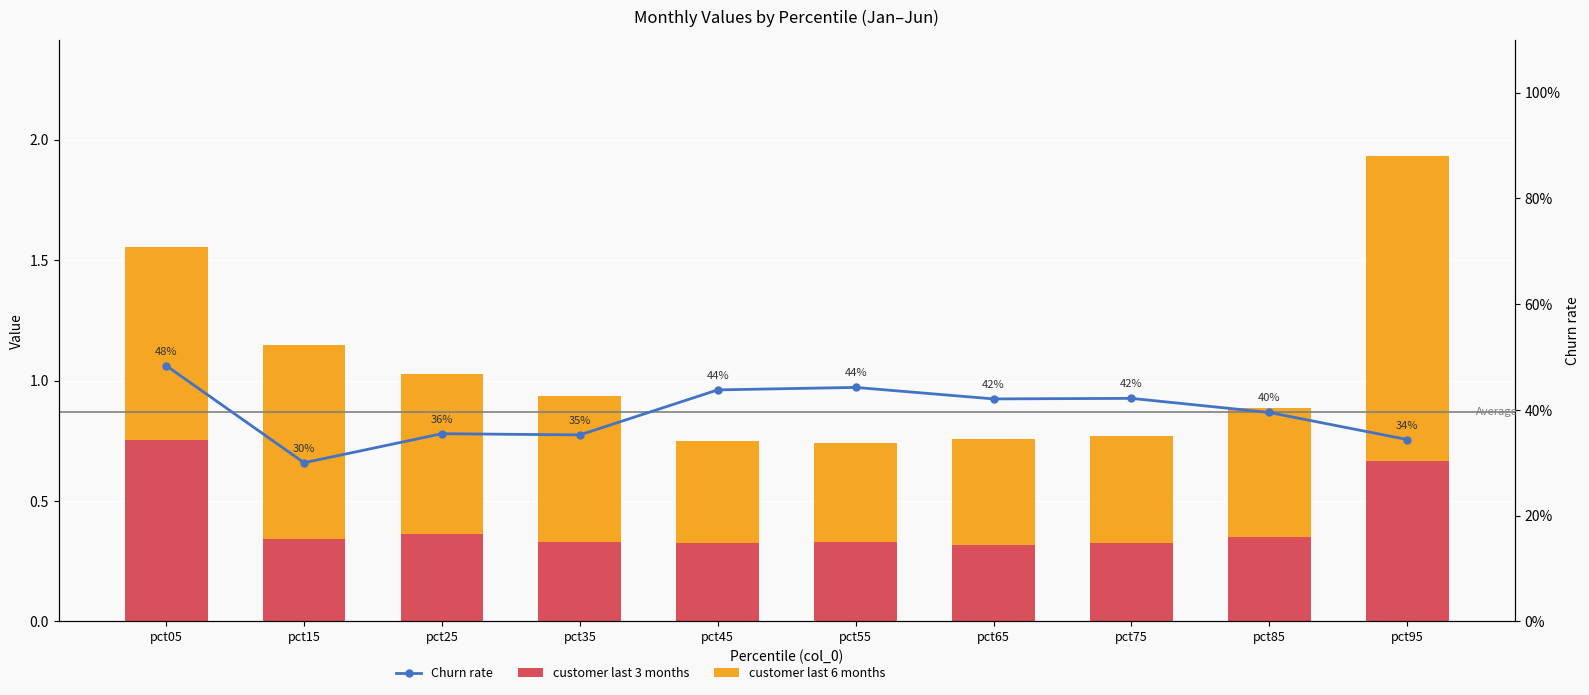

What is the difference between the maximum and minimum values in the customer last 6 months series?

0.9